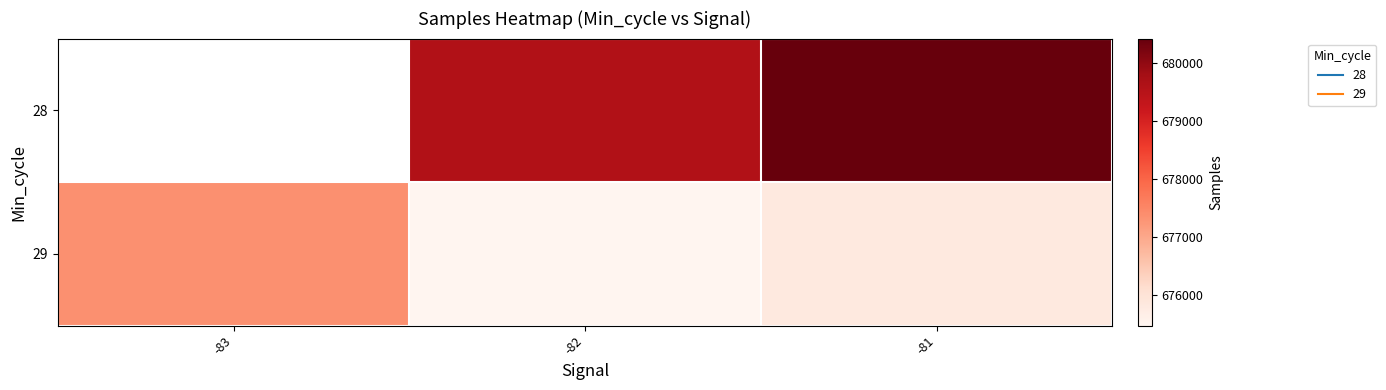

At which label does 28 first exceed 679592?

-81